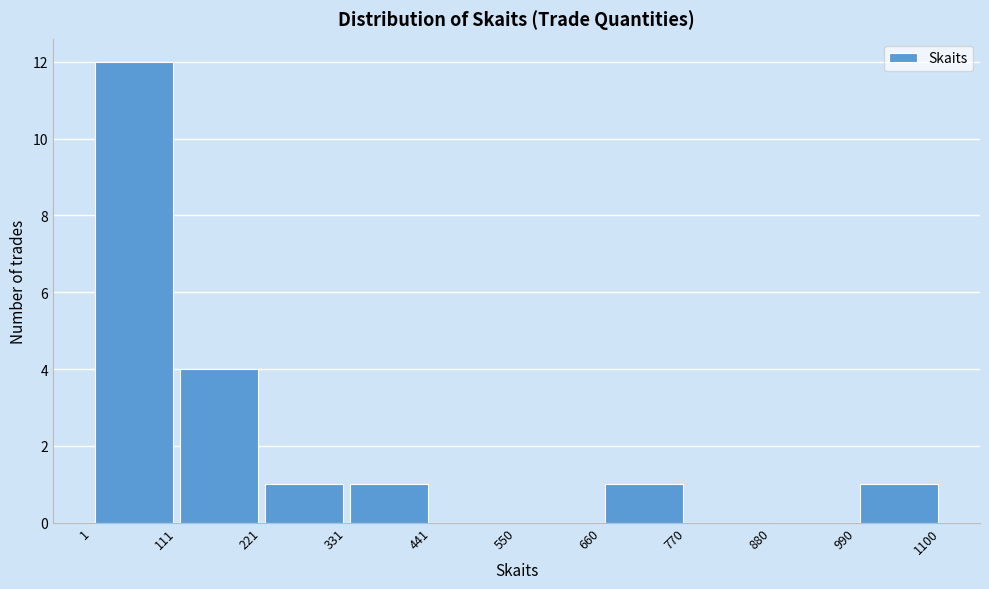

Over which range of the x-axis is the bar tallest?

1 to 111